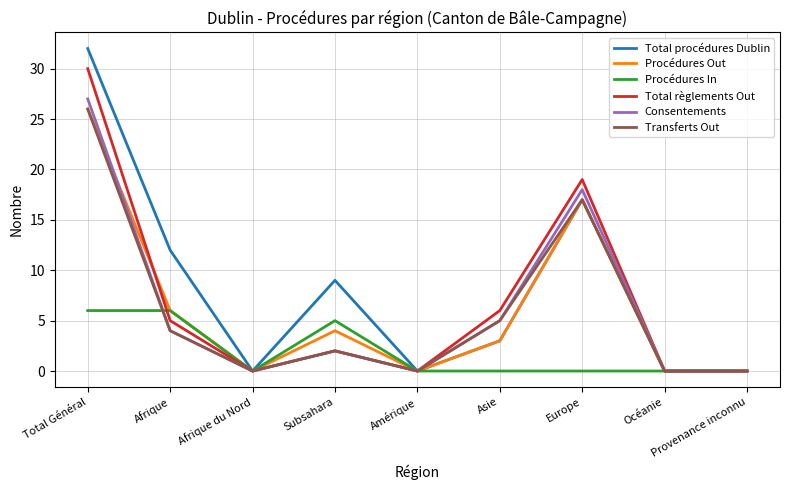

The value of Consentements at Océanie is 0. True or false?

True